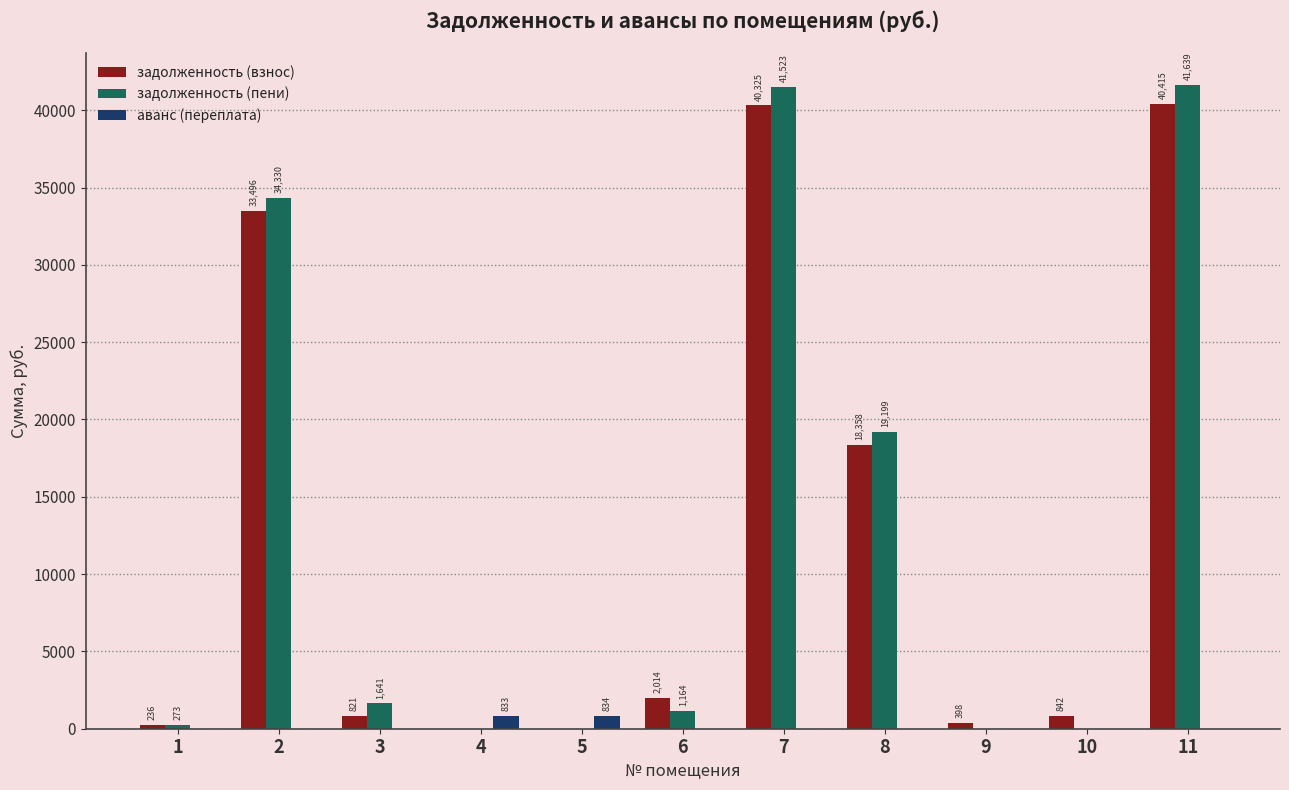

How many groups of bars are there?

11